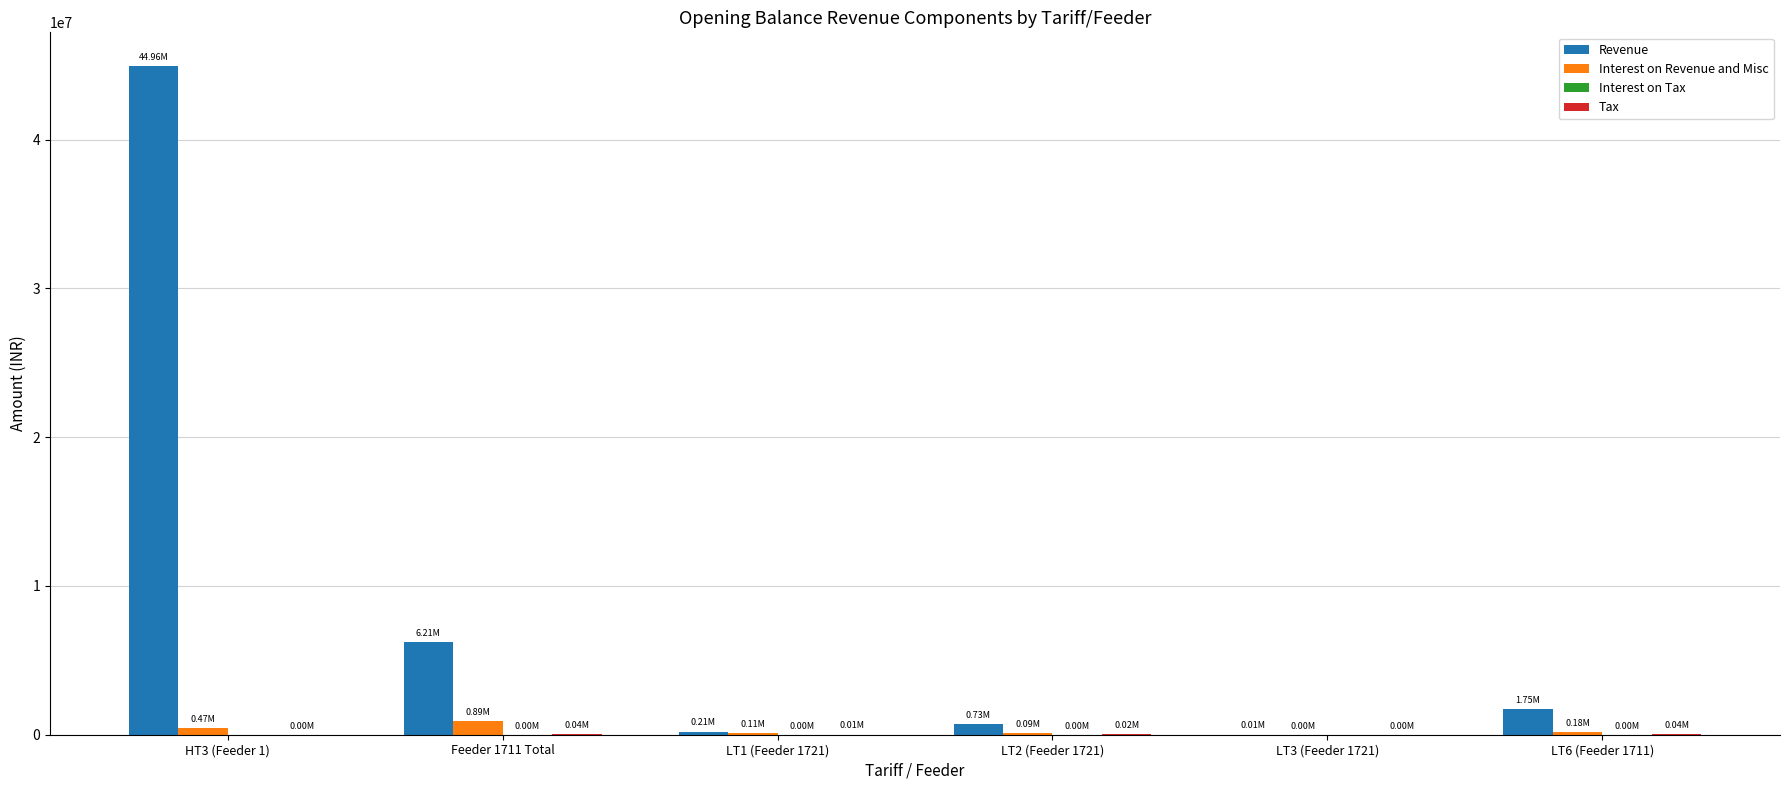

Between Feeder 1711 Total and LT3 (Feeder 1721), which series saw the biggest shift?

Revenue